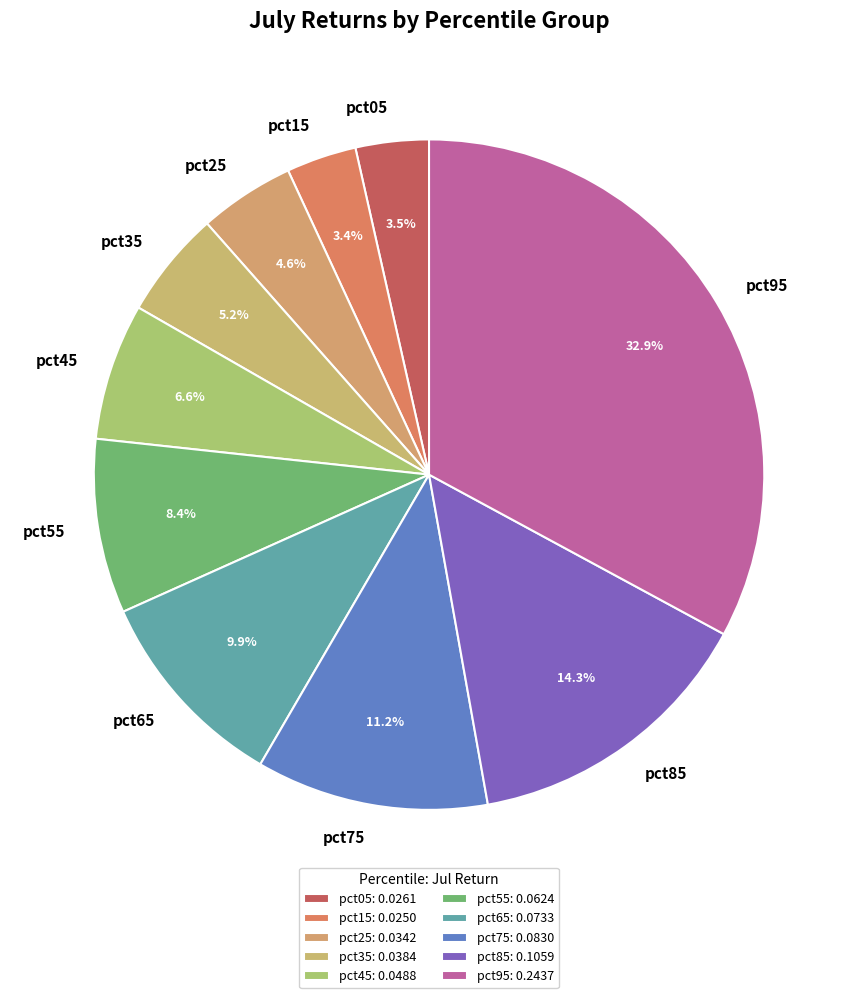

The pct35 slice represents 5% of the pie. True or false?

True